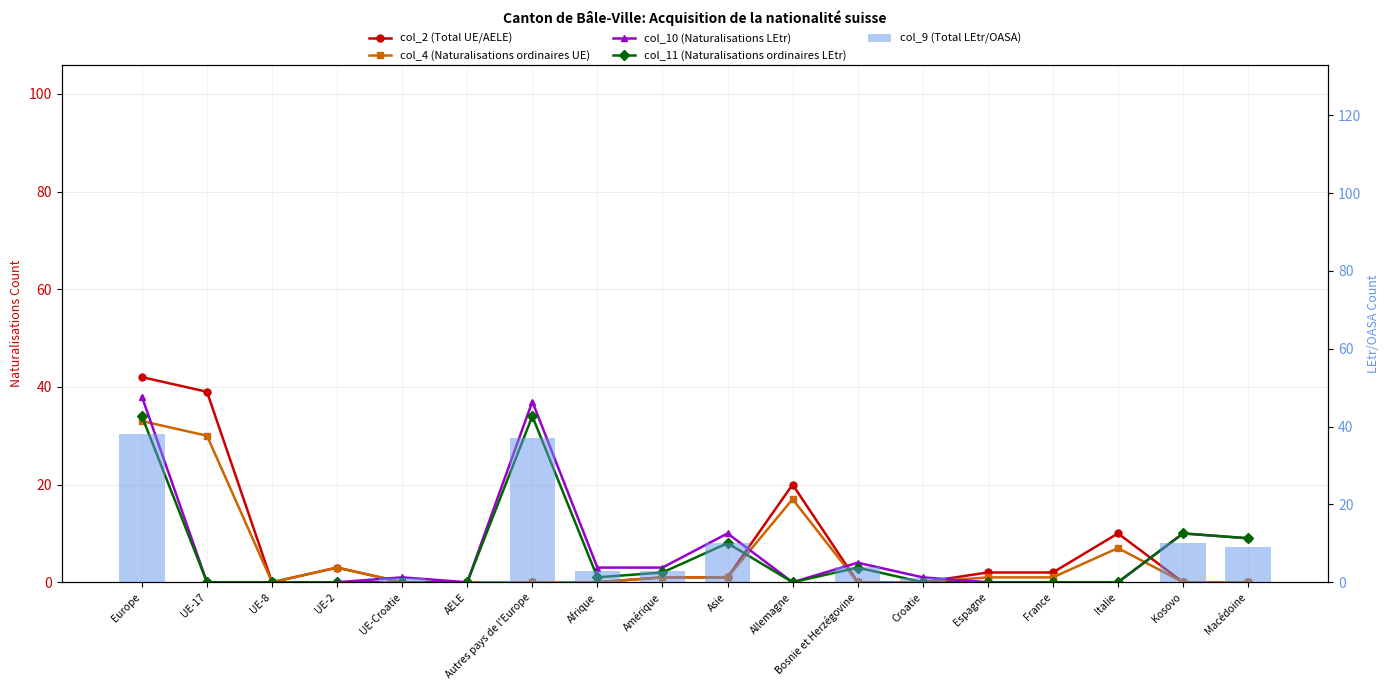

Where does the col_9 (Total LEtr/OASA) series first go above 1?

Europe